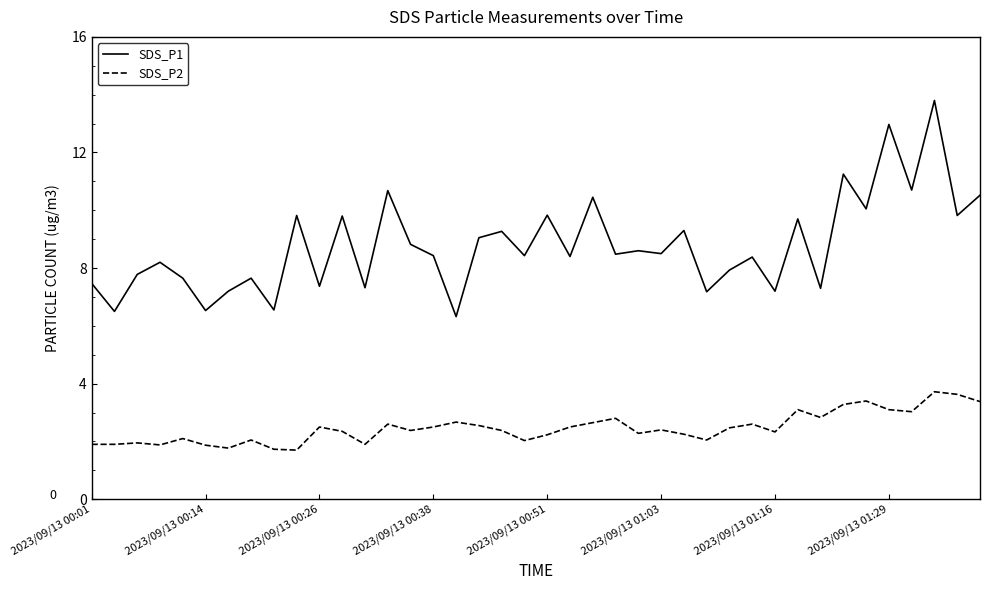

What is the difference between the maximum and minimum values in the SDS_P1 series?

7.5